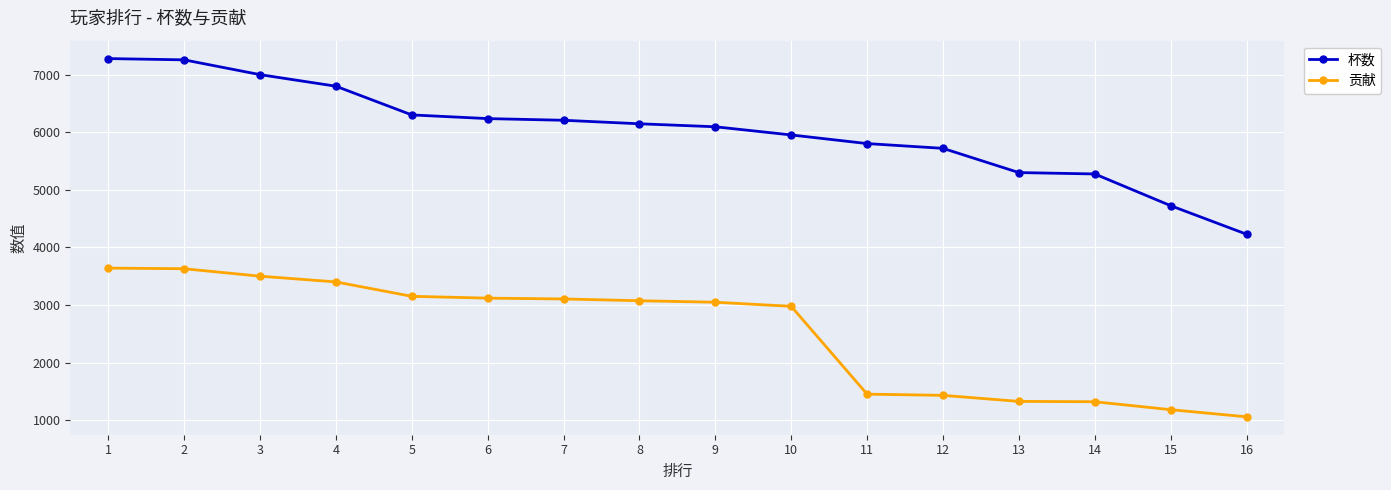

Which series changed the most between 9 and 15?

贡献